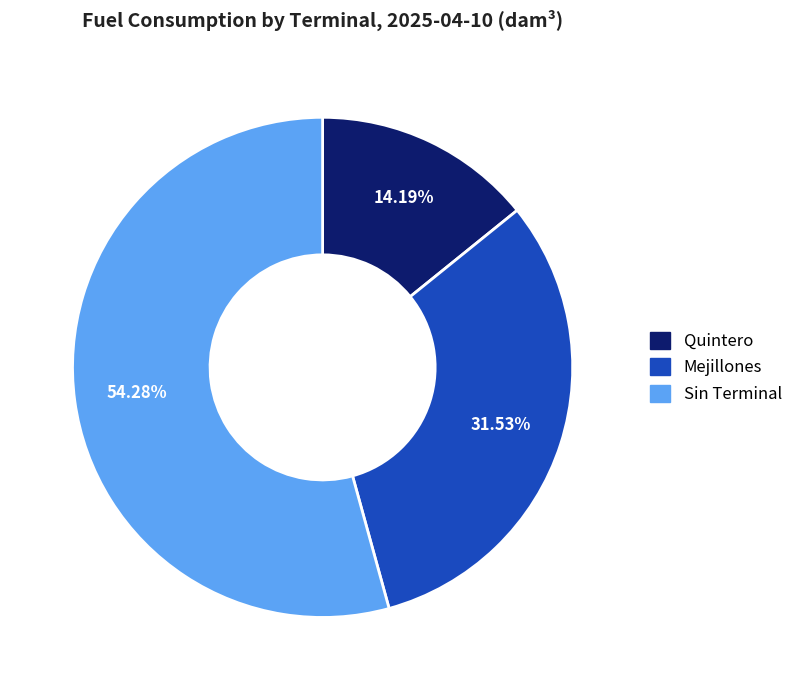

What is the ratio of the value at Mejillones to the value at Sin Terminal?

0.6